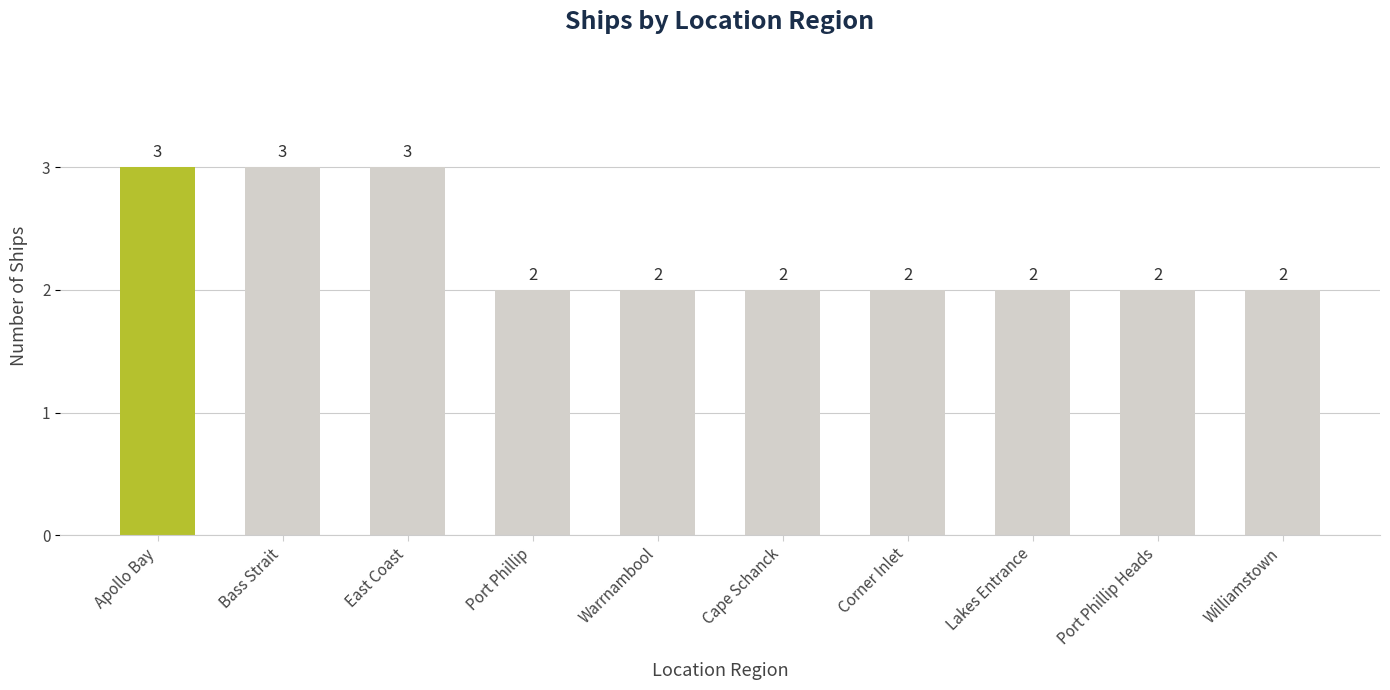

How many data points are above 2?

3